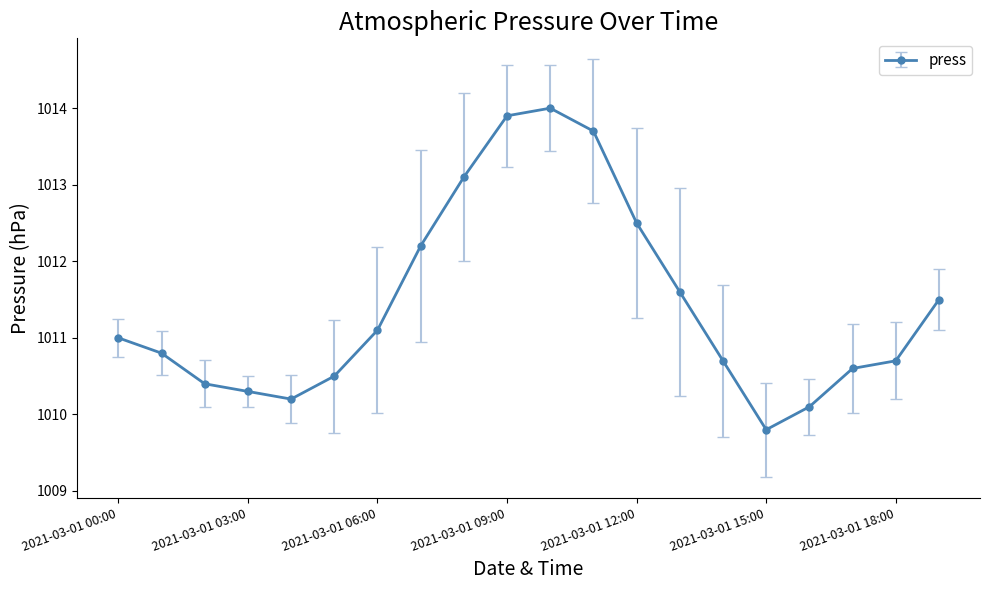

How many distinct data groups are displayed?

1